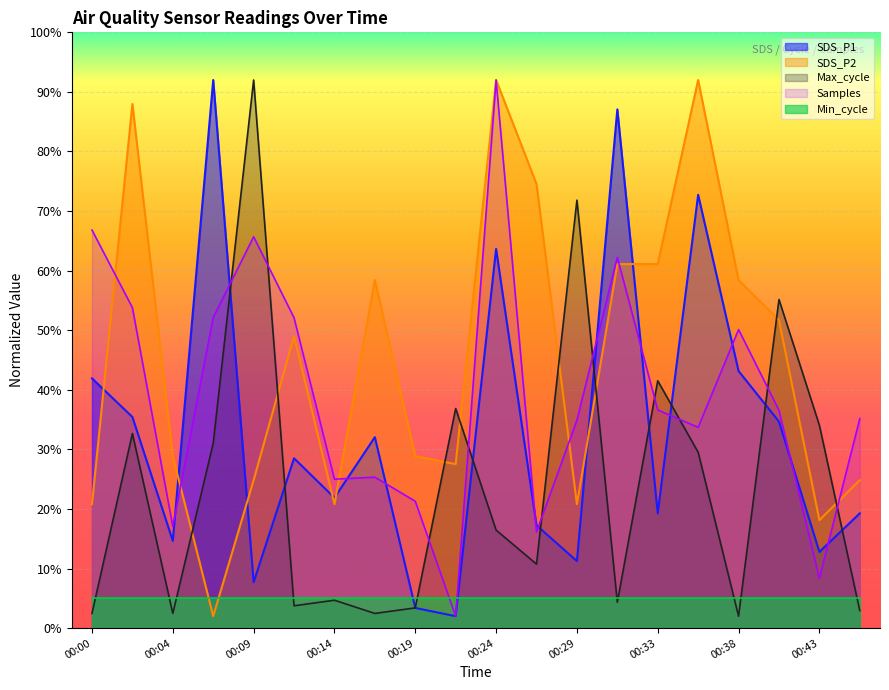

Rank the categories by Samples value from lowest to highest.

00:21, 00:43, 00:26, 00:04, 00:19, 00:14, 00:16, 00:36, 00:29, 00:45, 00:41, 00:33, 00:38, 00:12, 00:07, 00:02, 00:31, 00:09, 00:00, 00:24